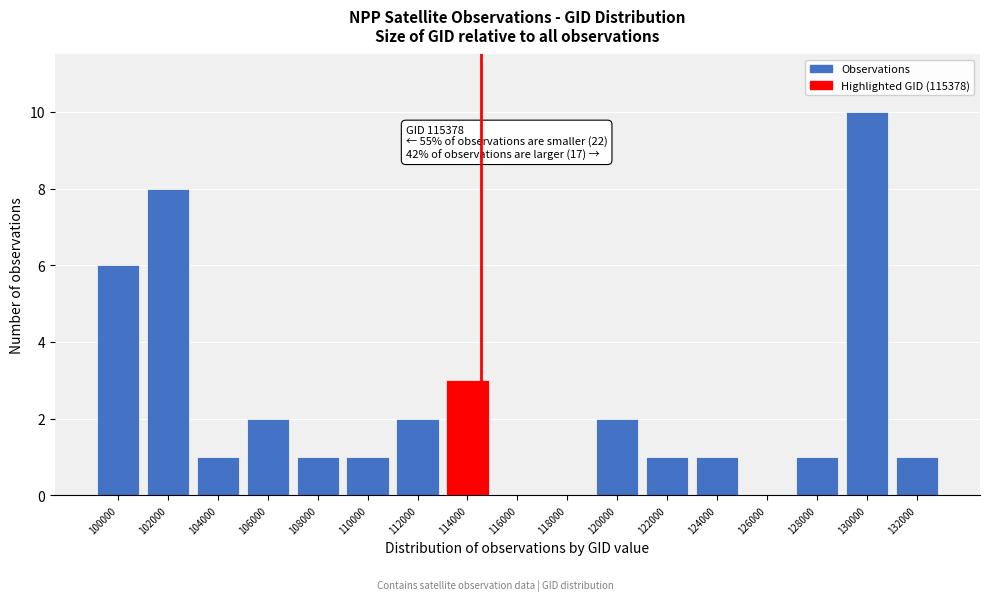

Reading left to right, extract all data points from this chart.

100000=6	102000=8	104000=1	106000=2	108000=1	110000=1	112000=2	114000=3	116000=0	118000=0	120000=2	122000=1	124000=1	126000=0	128000=1	130000=10	132000=1